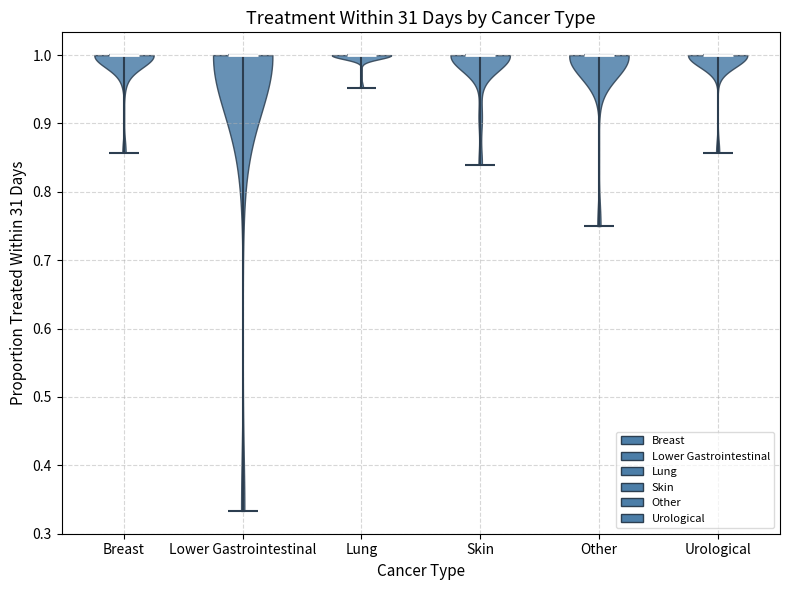

What is the lowest point the violin for Urological reaches on the y-axis? The values are not printed on the chart, so give them approximately, as read against the axis.

0.86